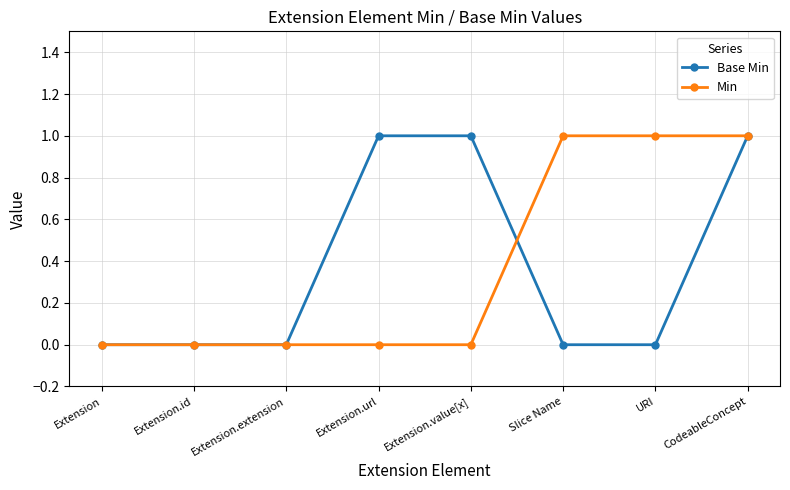

What are all the series names shown in the legend?

Base Min, Min